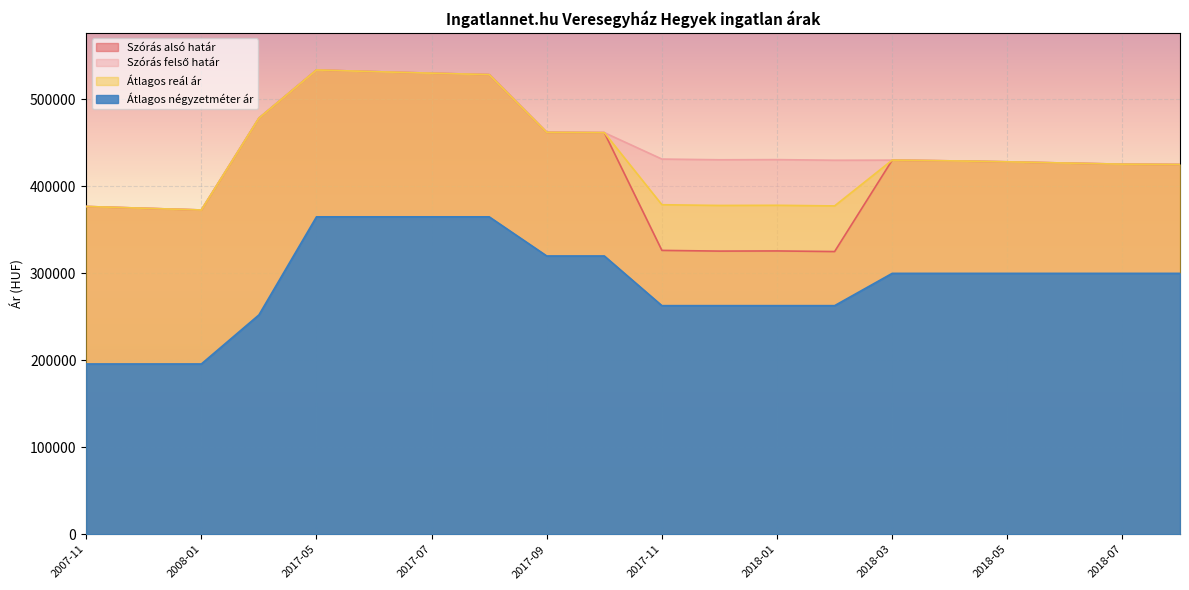

What position from the right is 2008-02?

17